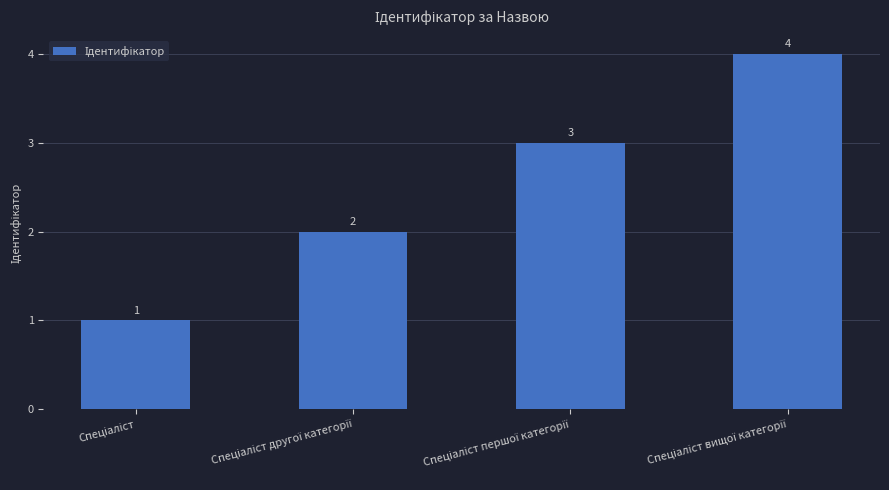

Does the chart contain stacked bars?

No